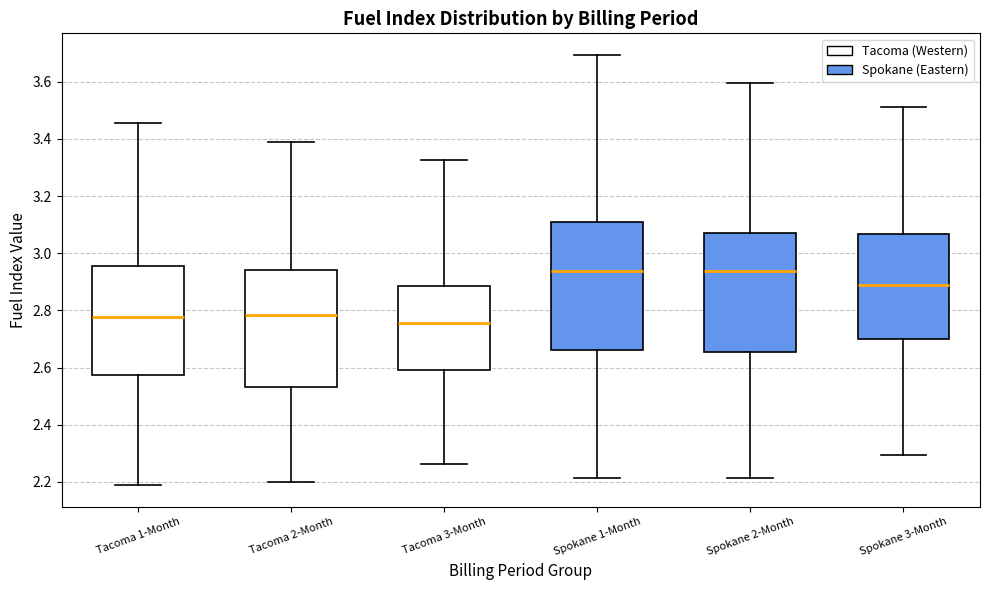

Which box is the tallest, from its lower edge to its upper edge?

Spokane 1-Month